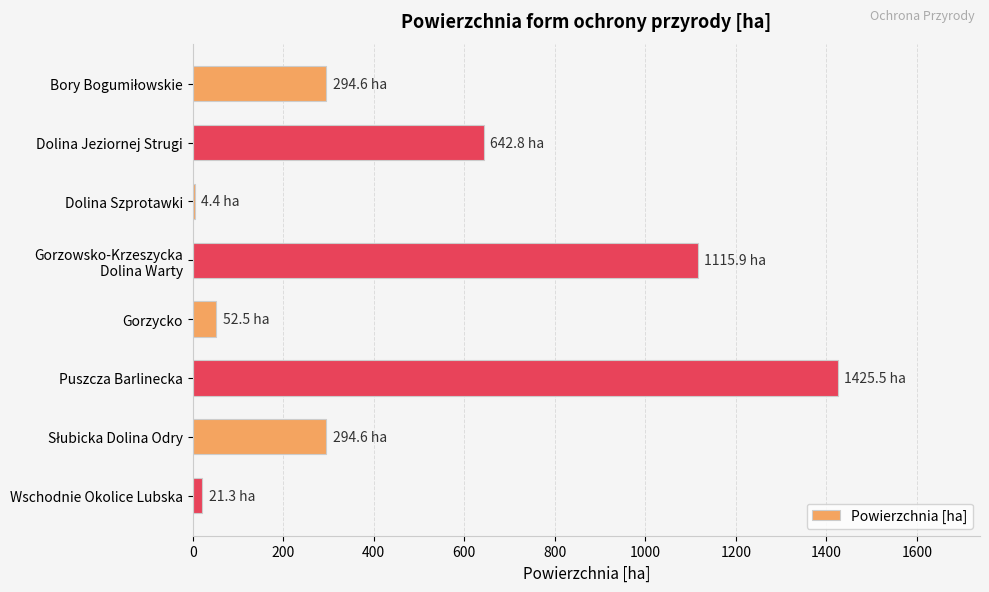

The chart shows a value of 884.8 at Puszcza Barlinecka. True or false?

False